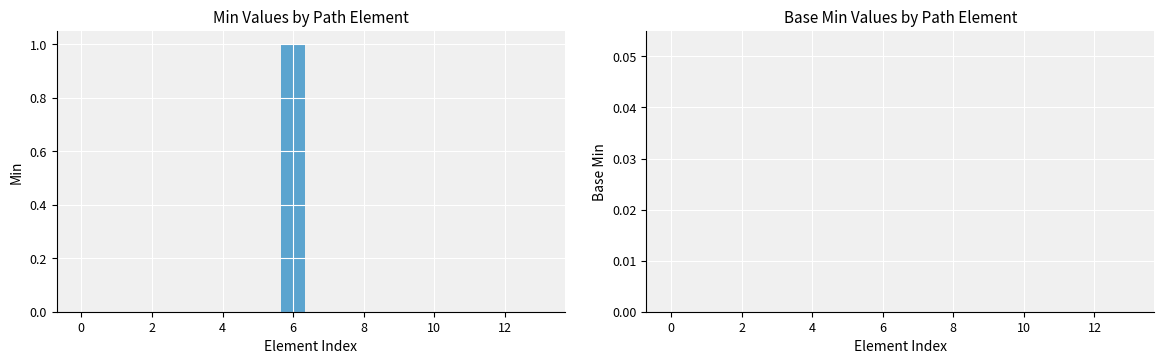

How many distinct data groups are displayed?

1